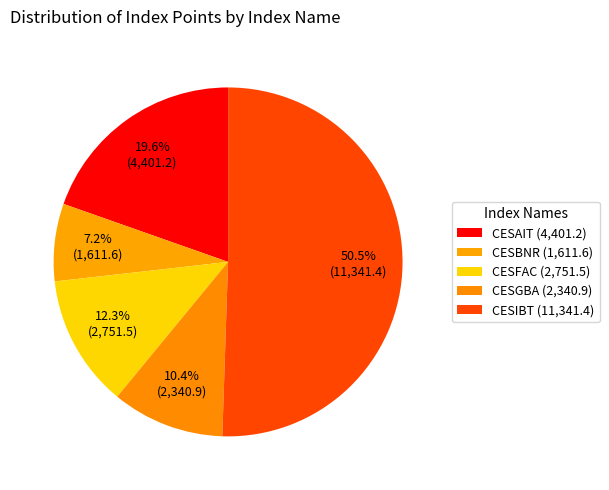

To the nearest percent, what is the average slice percentage?

20%